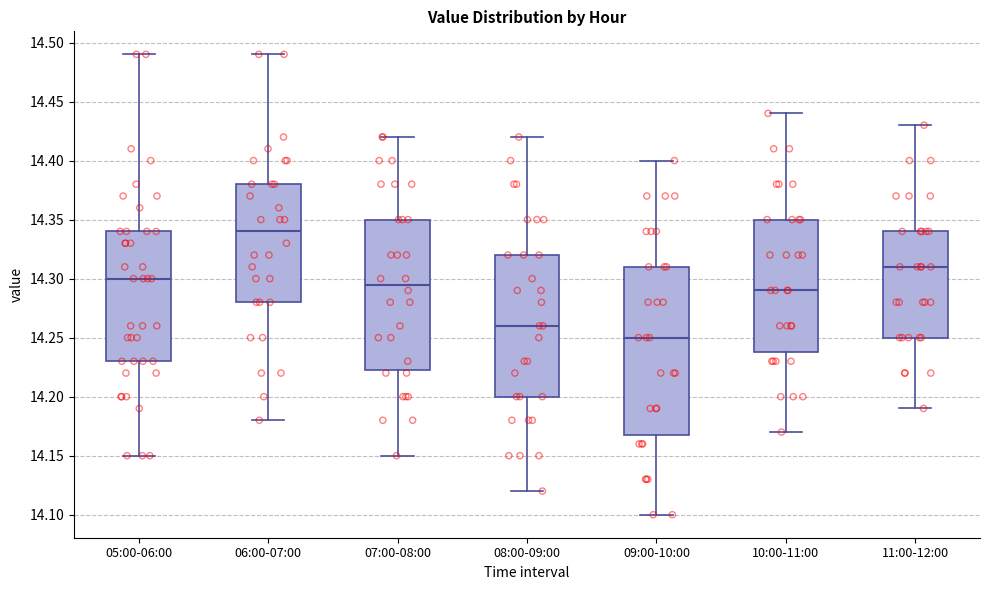

Which box is the tallest, from its lower edge to its upper edge?

09:00-10:00